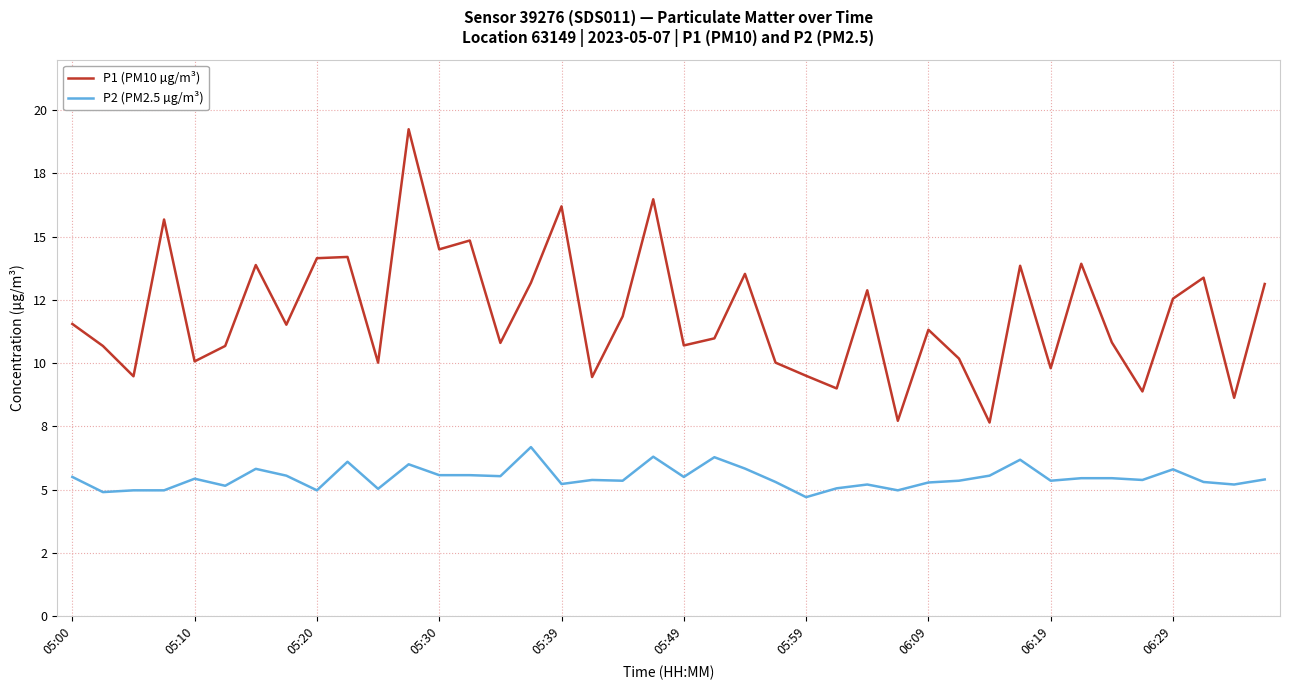

Where is P2 (PM2.5 µg/m³) nearest to the value 5?

05:20